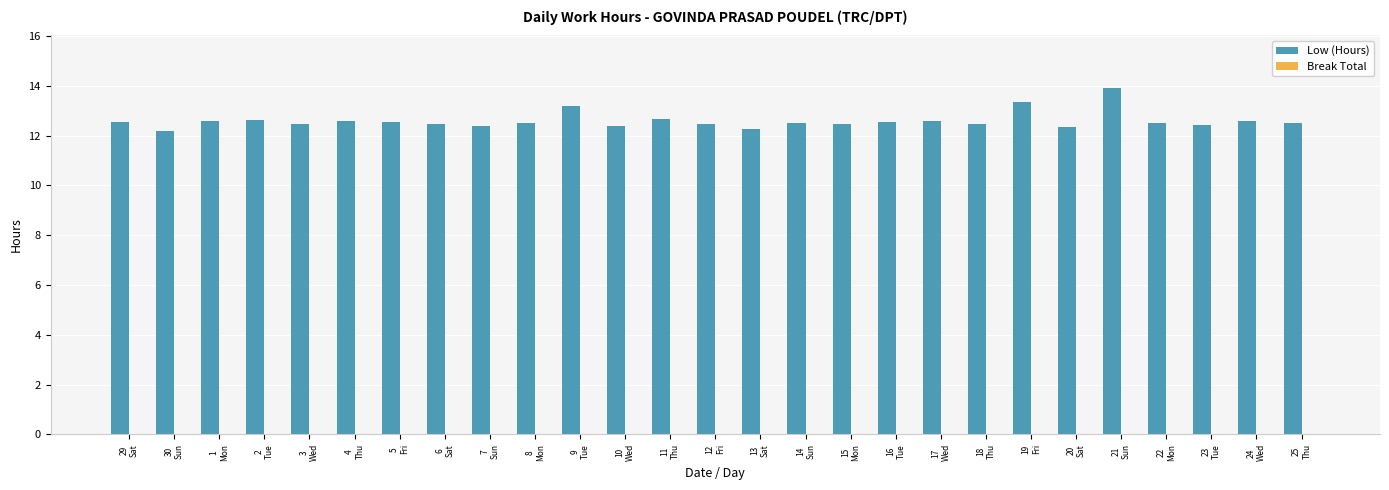

What is the average value?

12.6